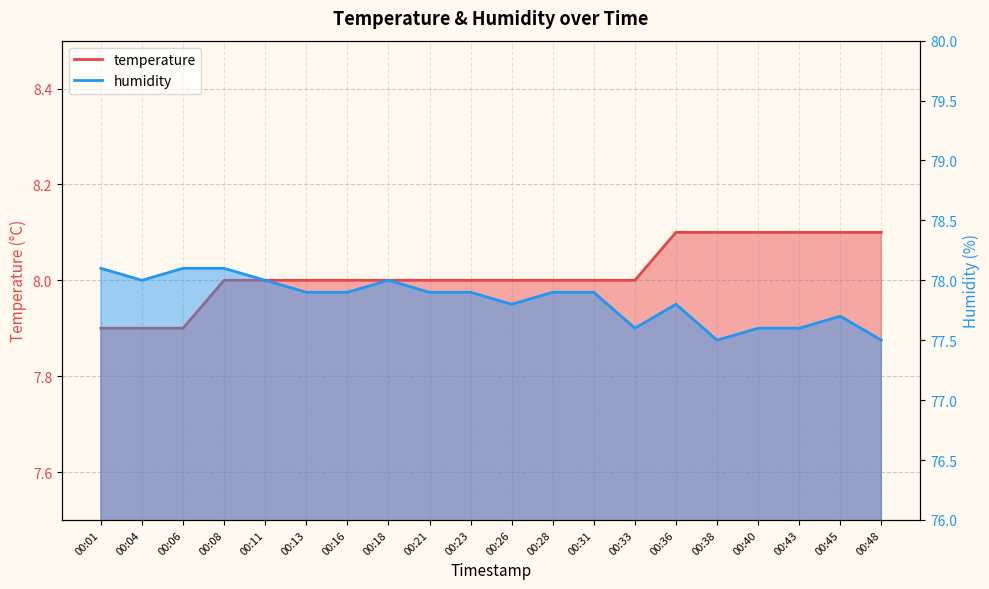

What is the sum of all humidity values?

1556.8